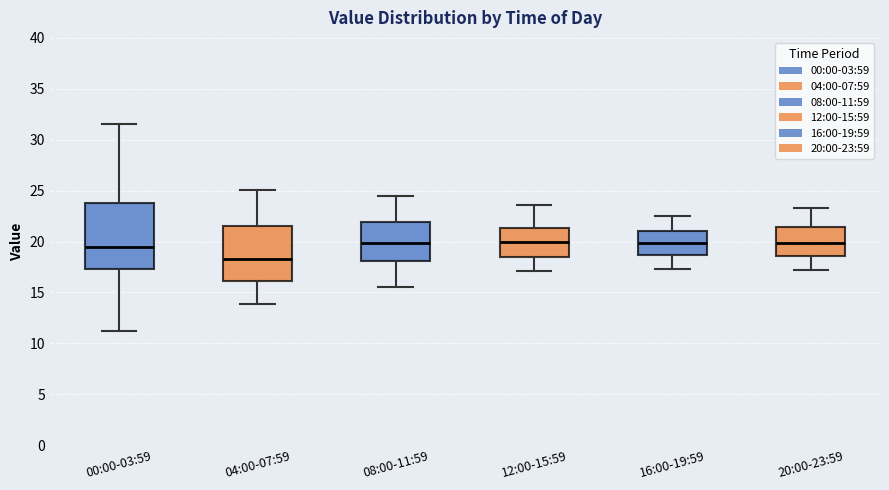

Where is the upper edge of the box for 20:00-23:59 on the y-axis? The values are not printed on the chart, so give them approximately, as read against the axis.

21.5